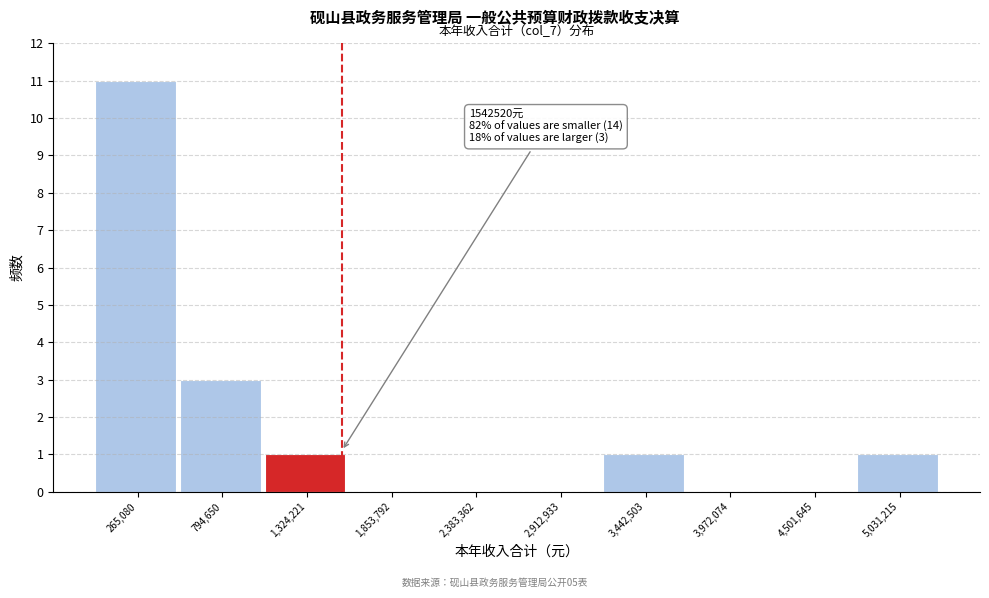

Over which range of the x-axis is the bar tallest?

0 to 500000